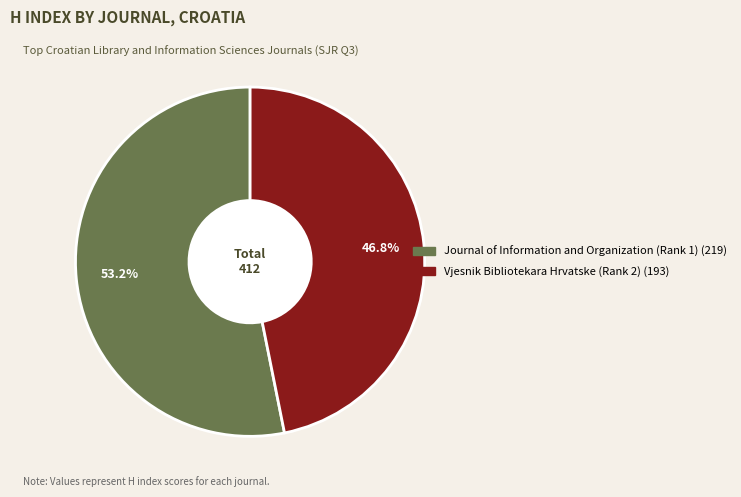

Rank the categories by value from highest to lowest.

Journal of Information and Organization (Rank 1), Vjesnik Bibliotekara Hrvatske (Rank 2)